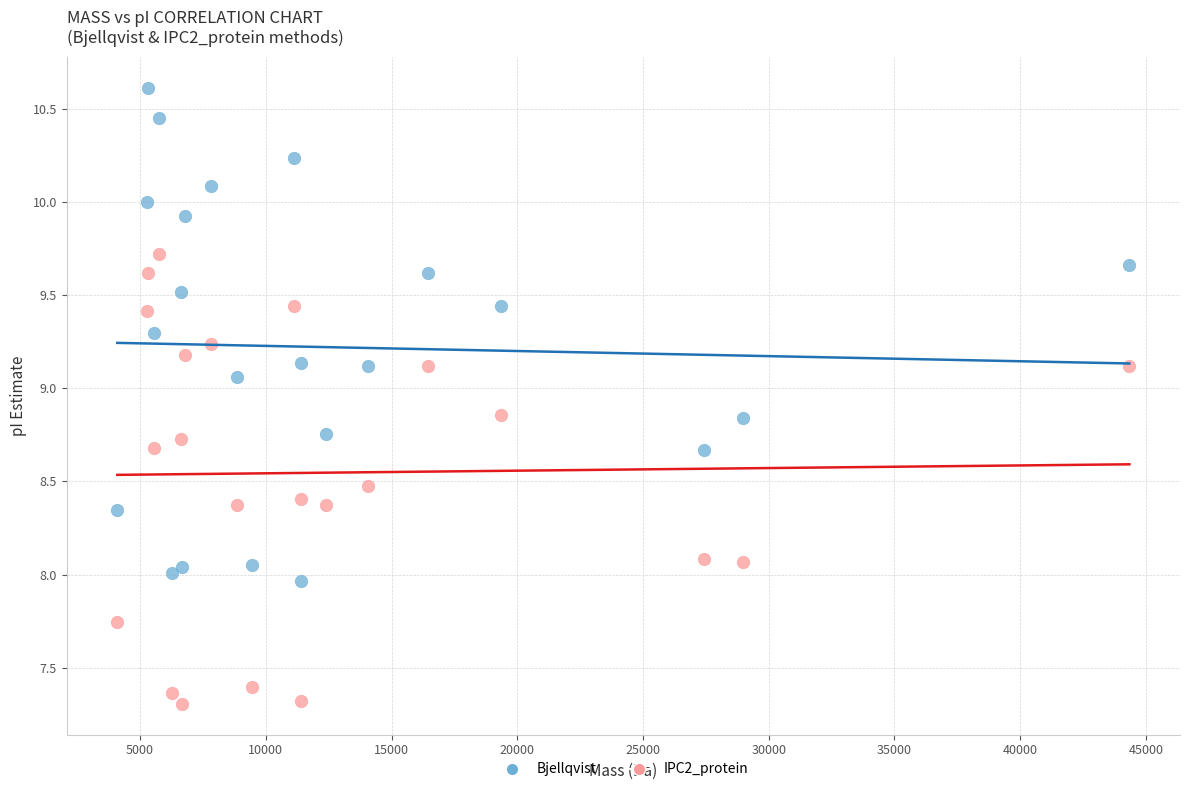

Which series reaches the maximum Y coordinate?

Bjellqvist